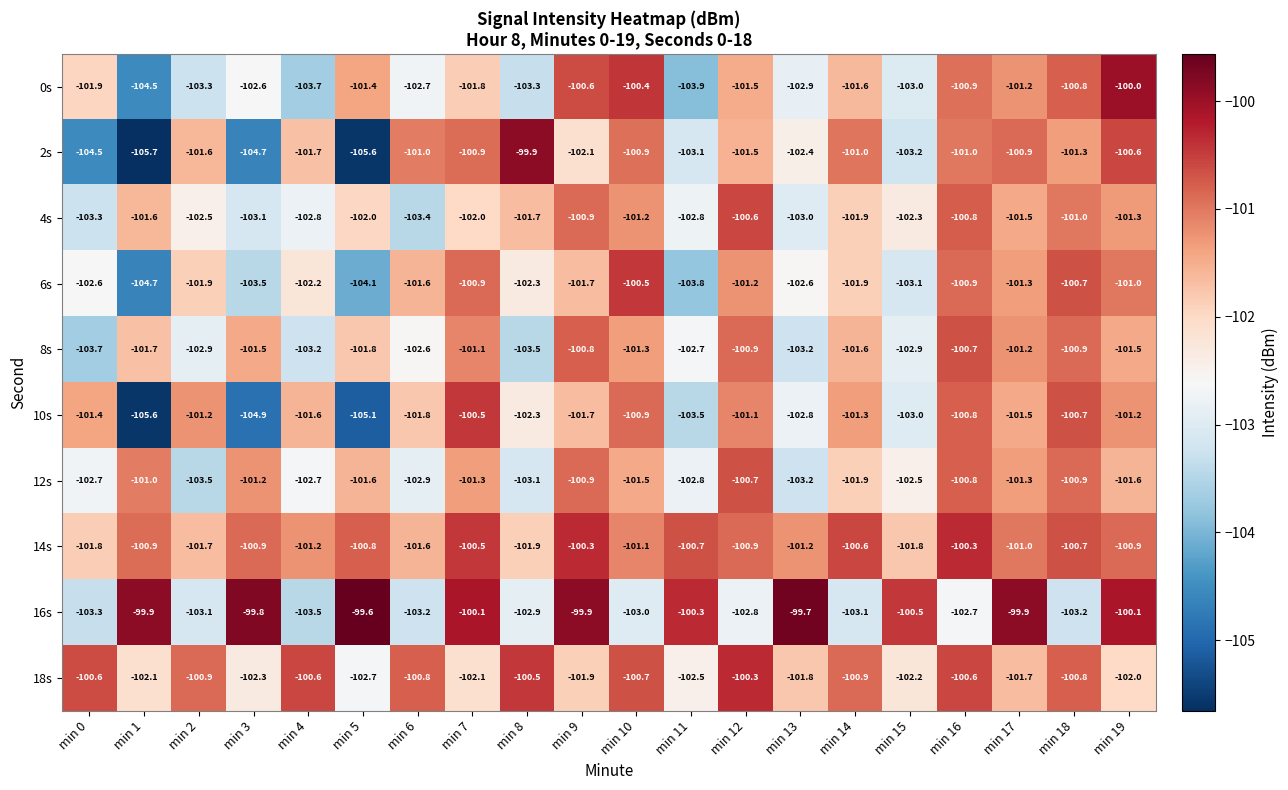

Is it true that 4s equals -100.8 at min 16?

True